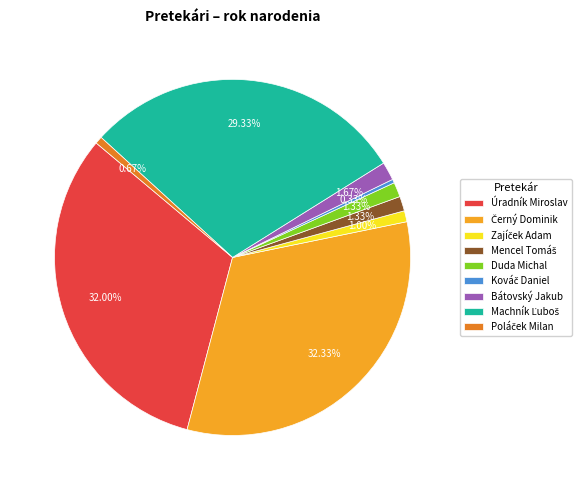

Is there a majority slice in this chart?

No